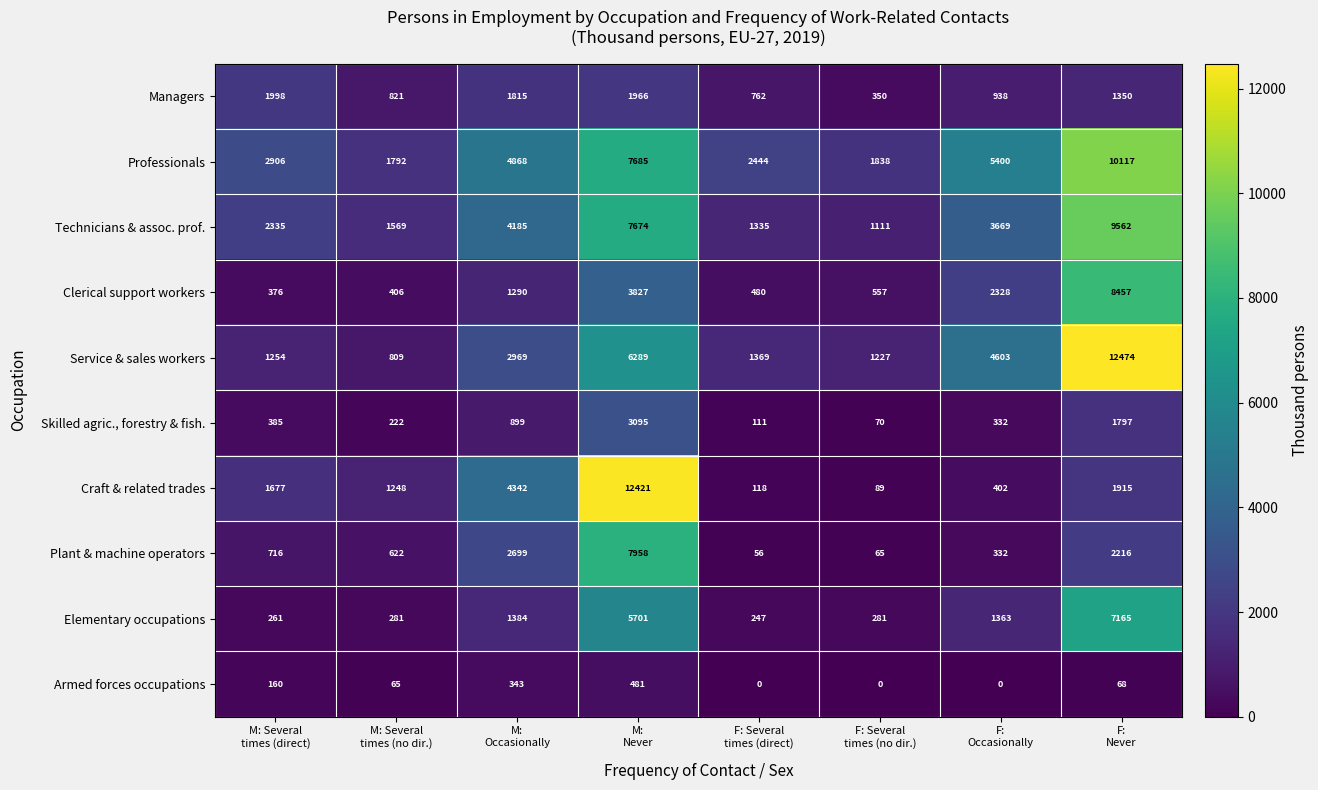

Rank the series at F: Several
times (no dir.) from highest to lowest value.

Professionals, Service & sales workers, Technicians & assoc. prof., Clerical support workers, Managers, Elementary occupations, Craft & related trades, Skilled agric., forestry & fish., Plant & machine operators, Armed forces occupations